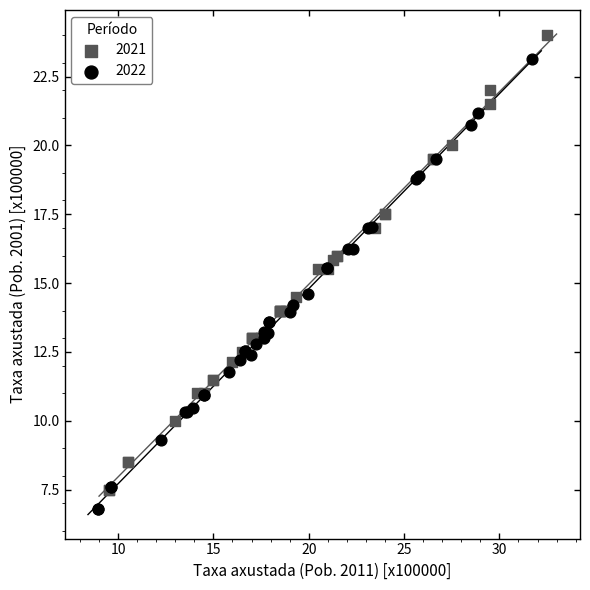

Which series has the widest spread of Y values?

2021